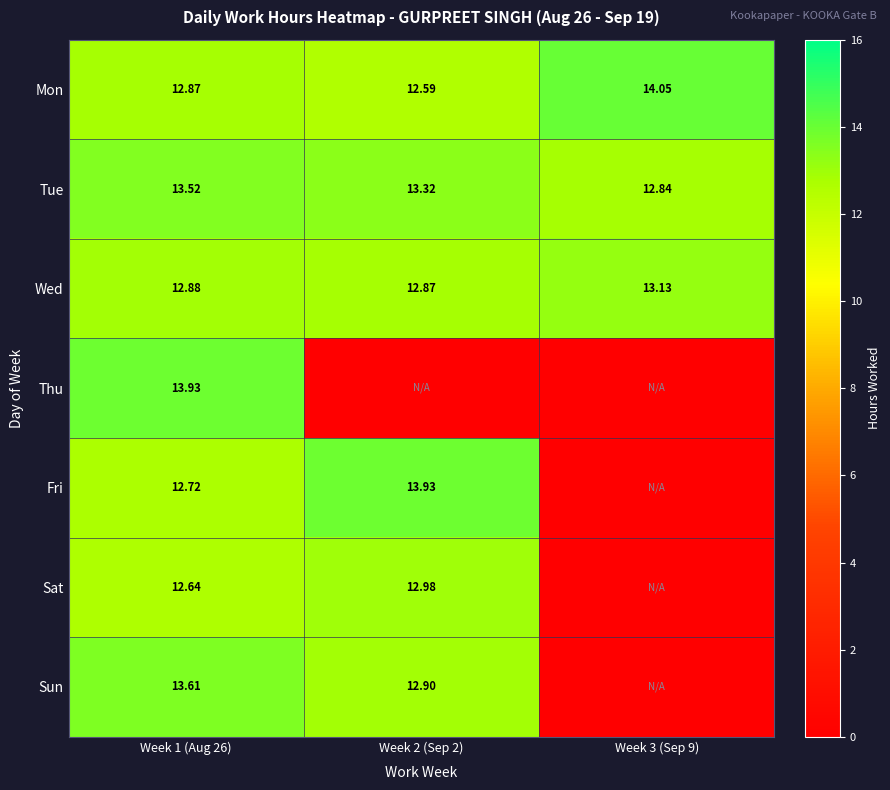

The Thu series shows 20.2 at Week 1 (Aug 26). True or false?

False